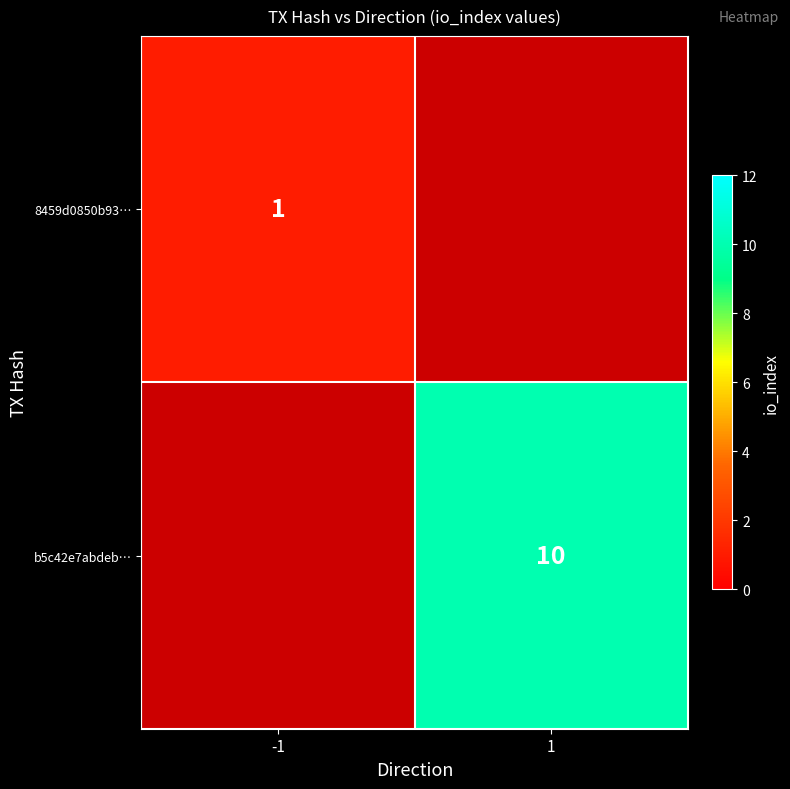

True or false: b5c42e7abdeb… has a value of 4 at 1.

False